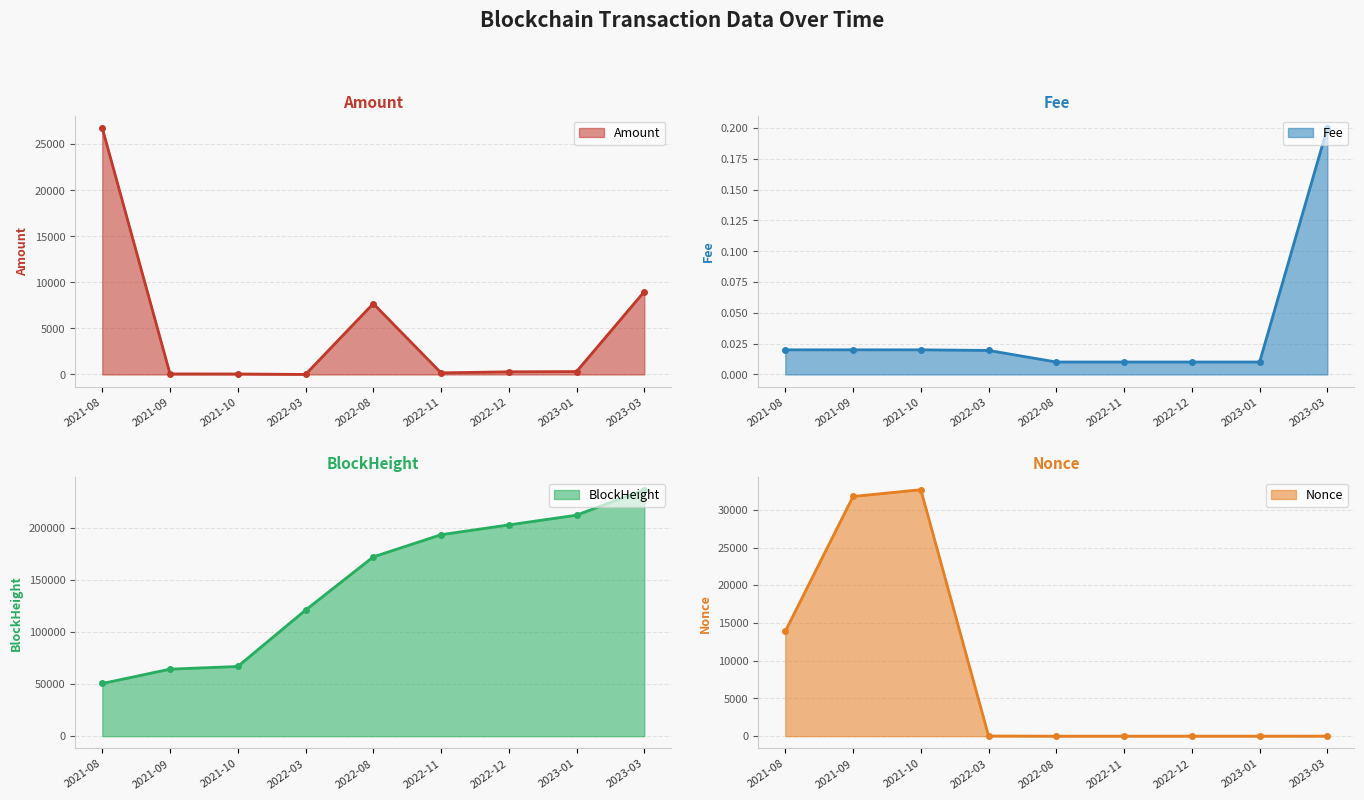

Is it true that Nonce equals 1.9 at 2022-11?

False